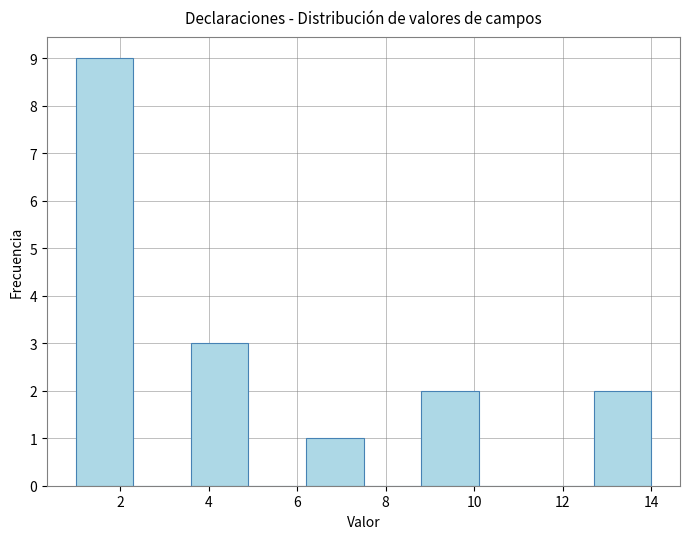

How tall is the bar that spans 6.2 to 7.5 on the x-axis? Neither the bar edges nor the heights are printed on the chart, so give them approximately, as read against the axes.

1